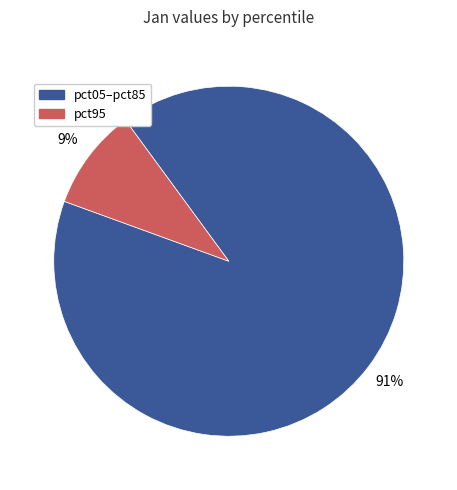

How many segments does this pie chart have?

2